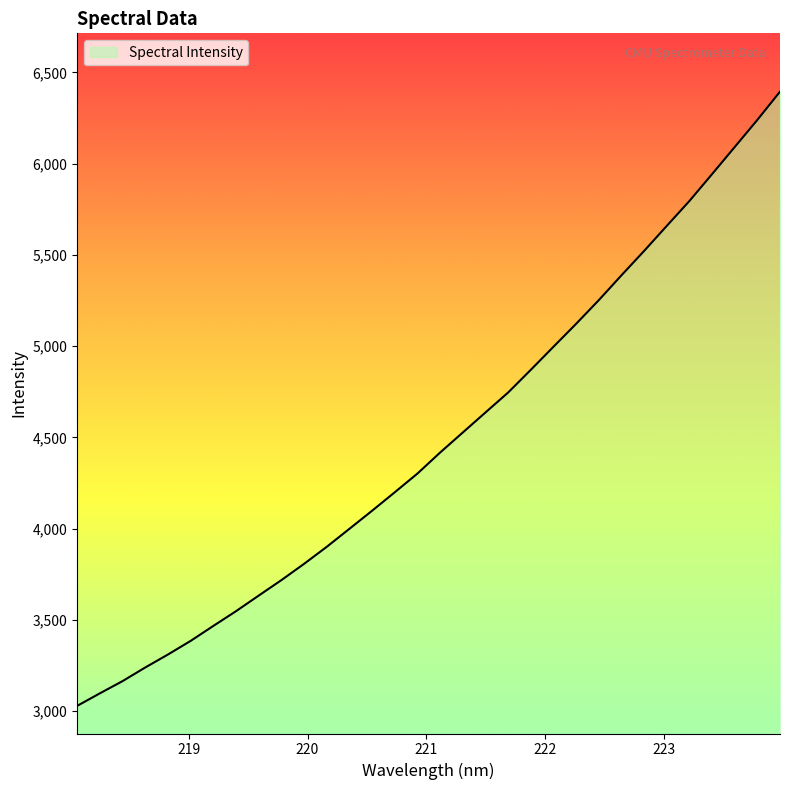

What is the difference between the maximum and minimum values?

3367.0